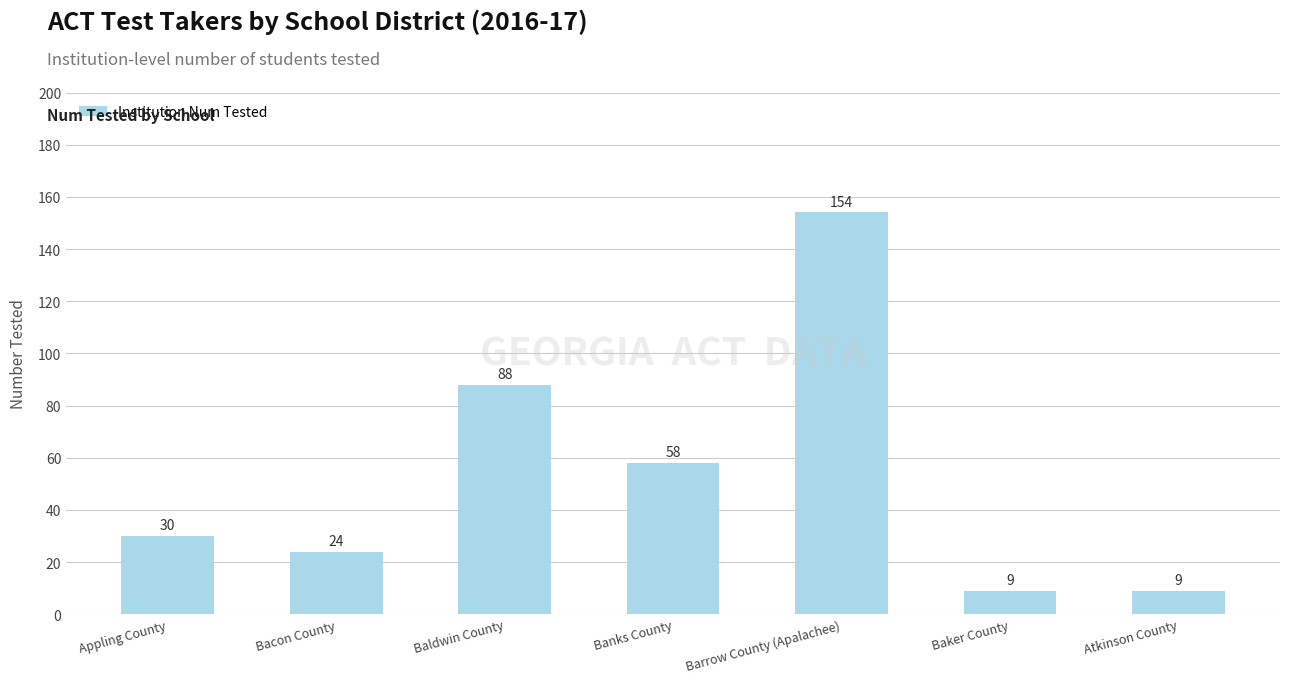

At which category does the chart reach its peak across all series?

Barrow County (Apalachee)